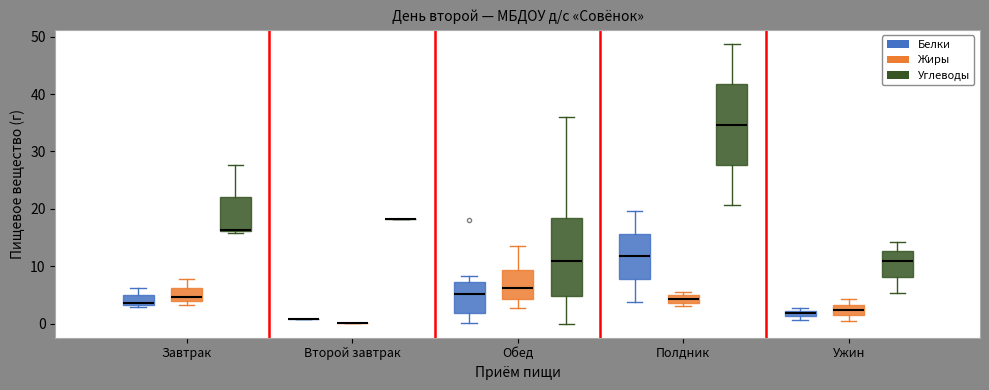

Where is the lower edge of the box for Полдник (Белки) on the y-axis? The values are not printed on the chart, so give them approximately, as read against the axis.

8